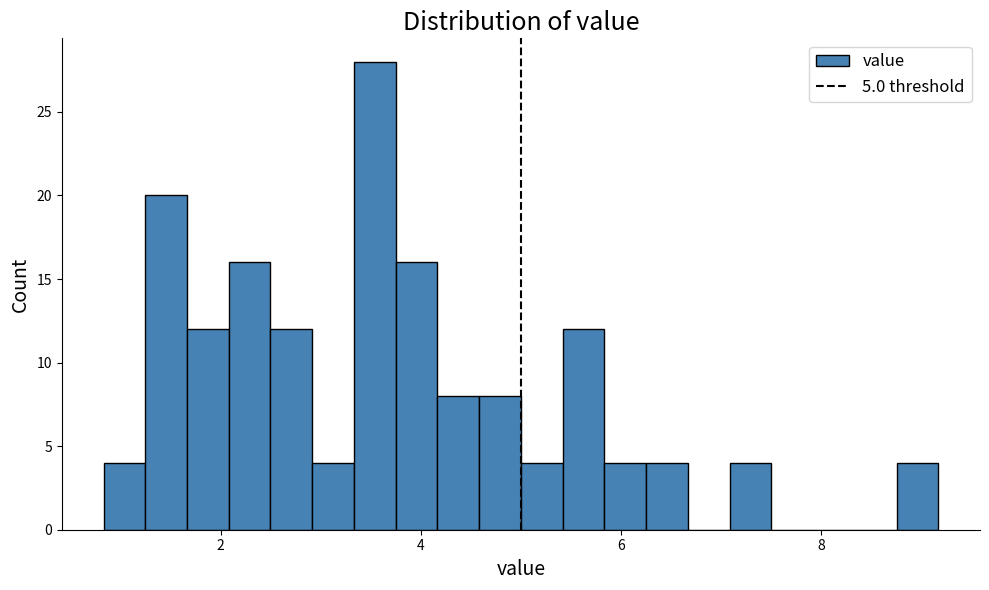

Read against the x-axis, roughly where is the centre of the tallest bar?

3.6